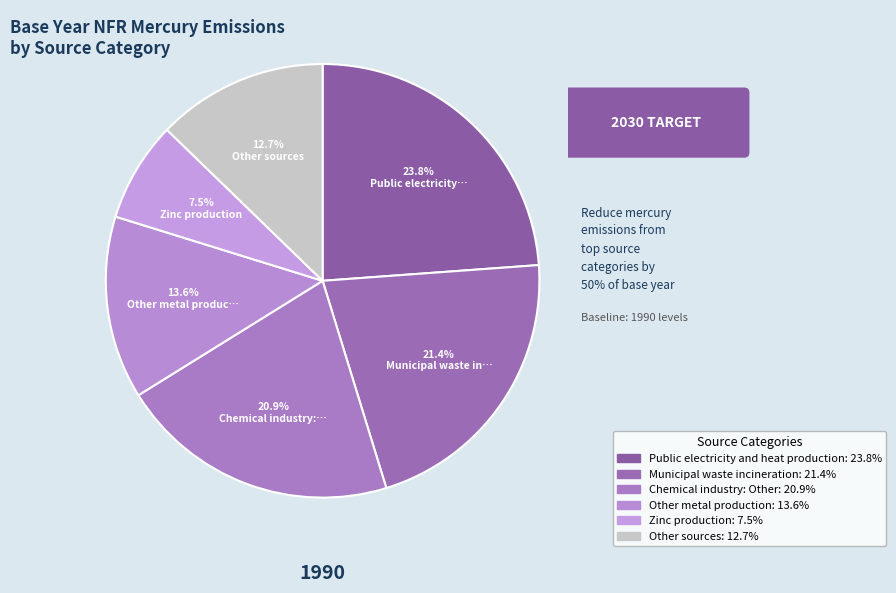

To the nearest percent, what is the average slice percentage?

17%